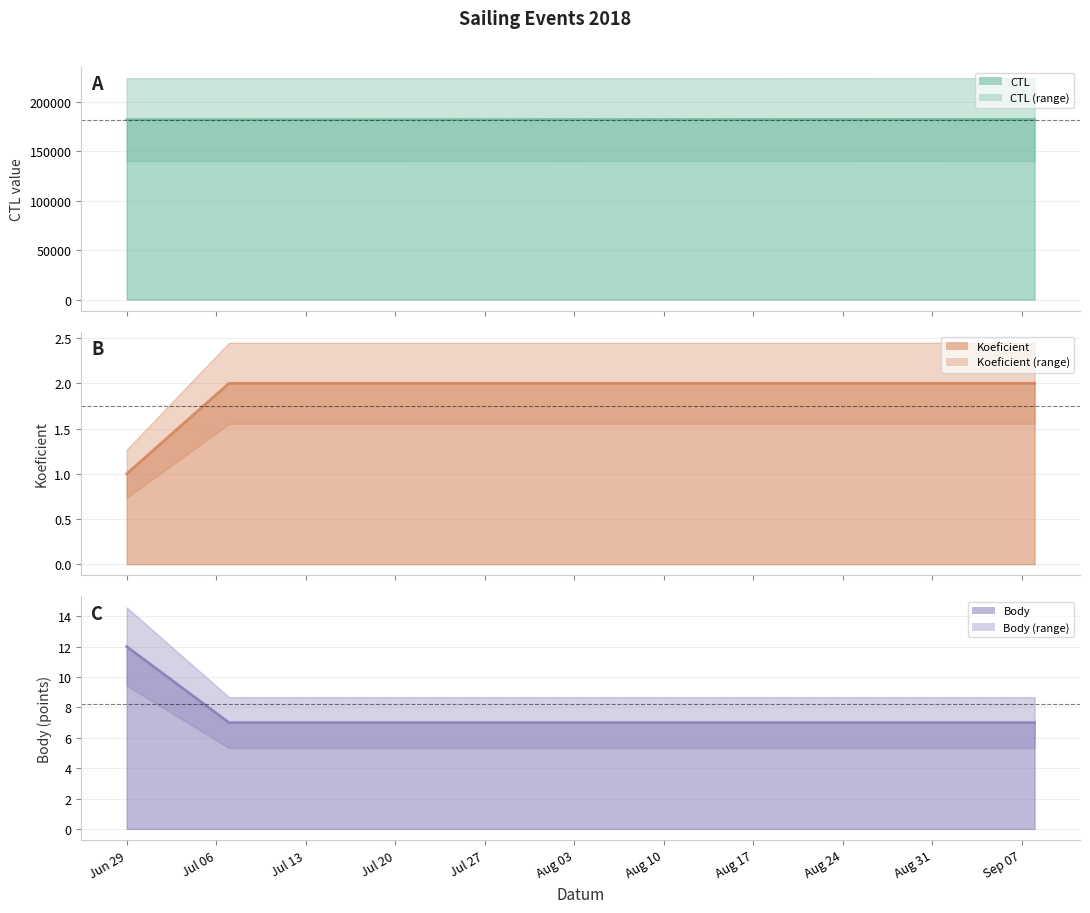

True or false: CTL and Koeficient cross at least once.

False